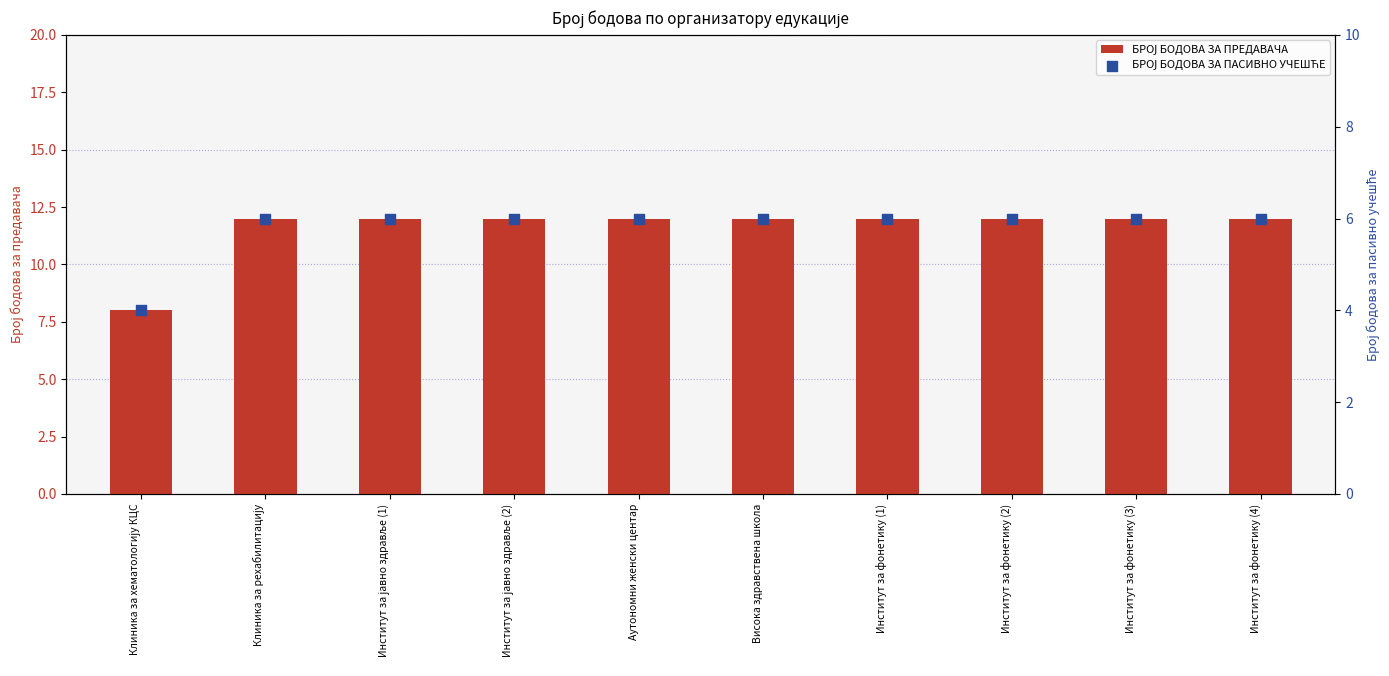

Which series has the largest Y range (max minus min)?

БРОЈ БОДОВА ЗА ПРЕДАВАЧА